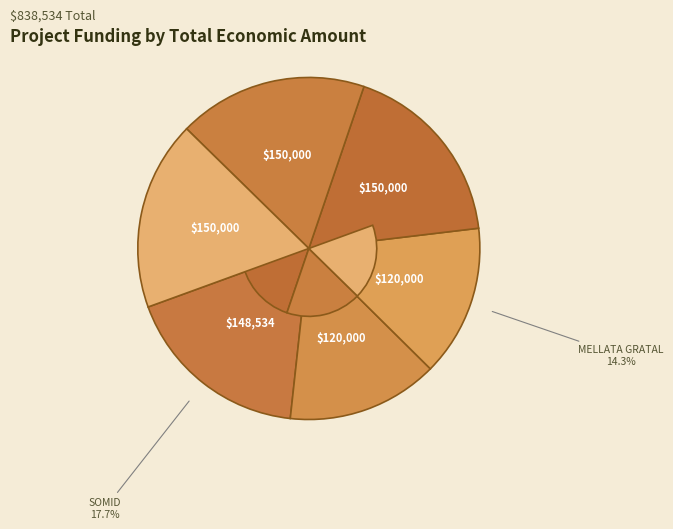

To the nearest percent, what is the average slice percentage?

17%